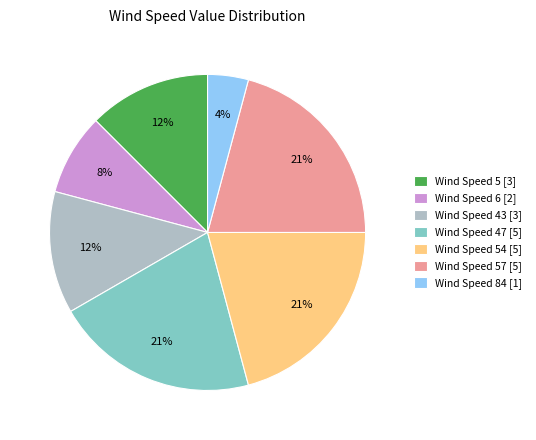

What is the smallest slice in the pie chart?

Wind Speed 84 [1]